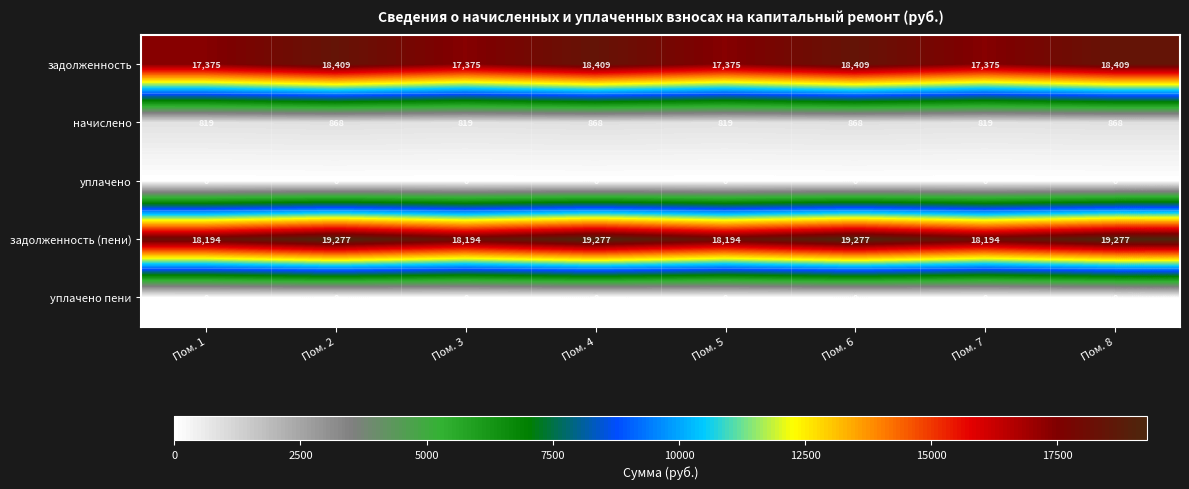

How many series are shown in this chart?

5